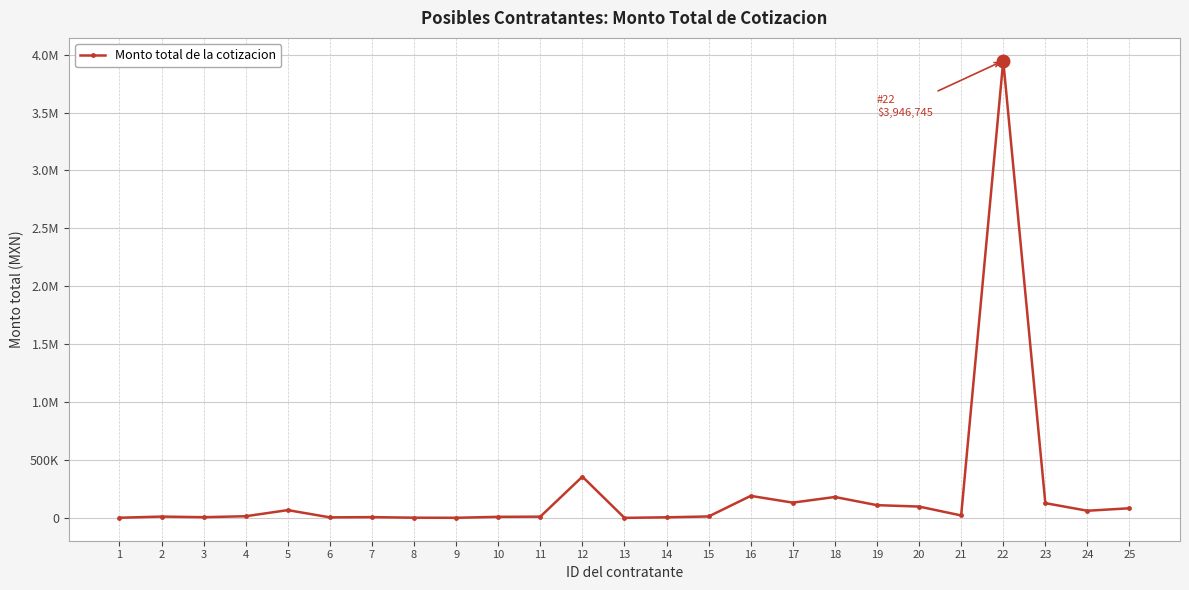

Is this an area chart (filled region under the line)?

No